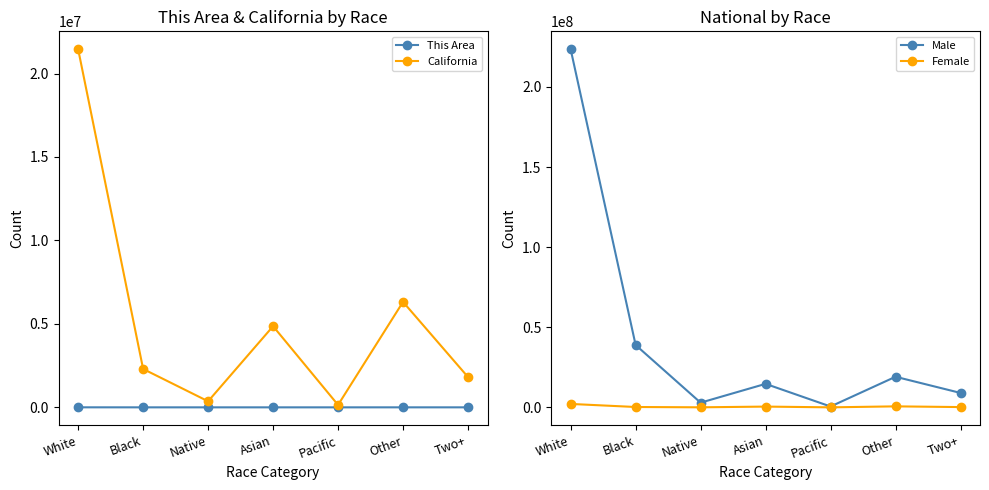

What are all the series names shown in the legend?

This Area, California, Male, Female